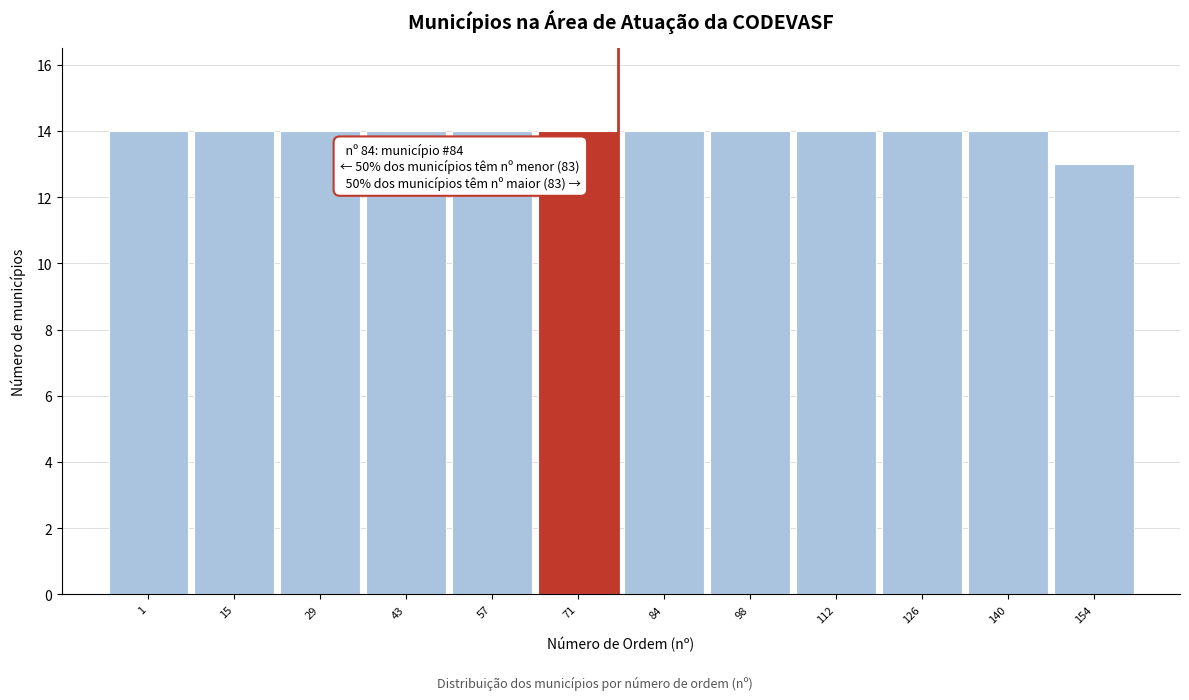

Reading left to right, what are all the values shown in this chart?

14	14	14	14	14	14	14	14	14	14	14	13